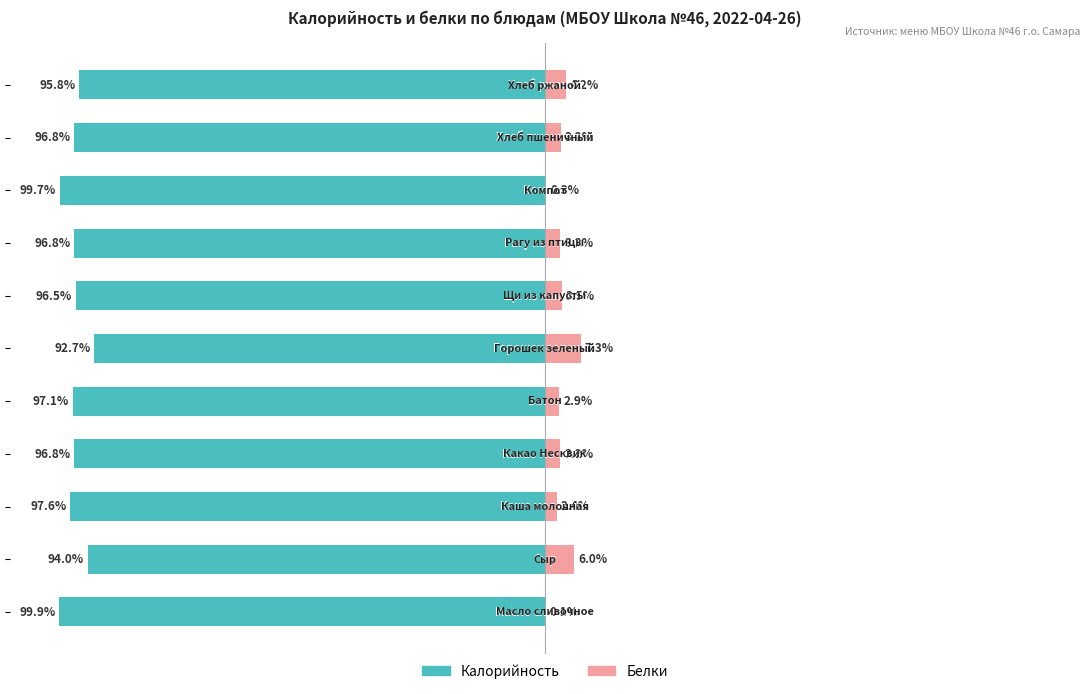

Are the bars grouped side by side (vs. stacked)?

Yes